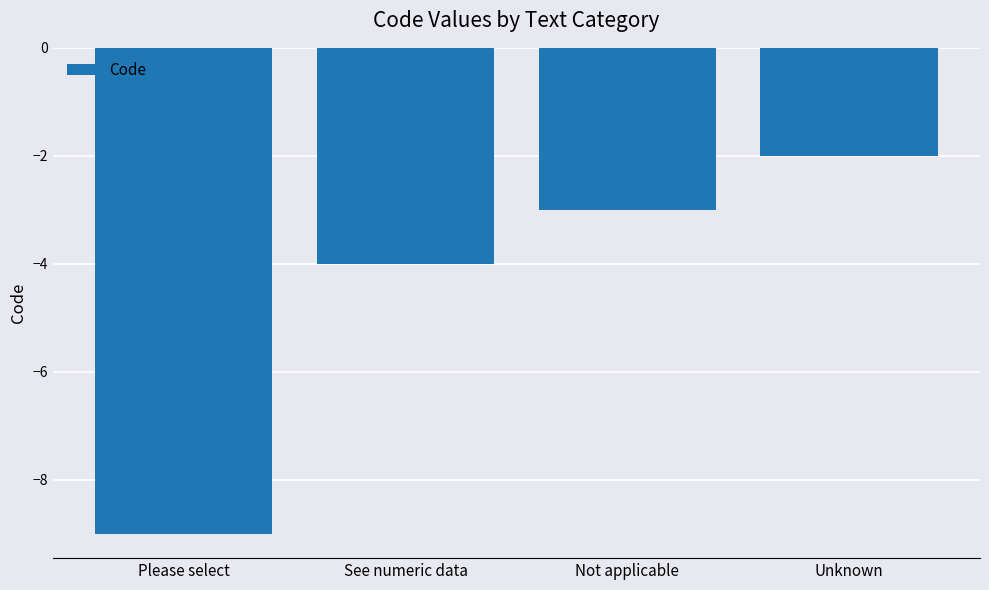

Reading right to left, what are all the values shown in this chart?

Unknown=-2	Not applicable=-3	See numeric data=-4	Please select=-9